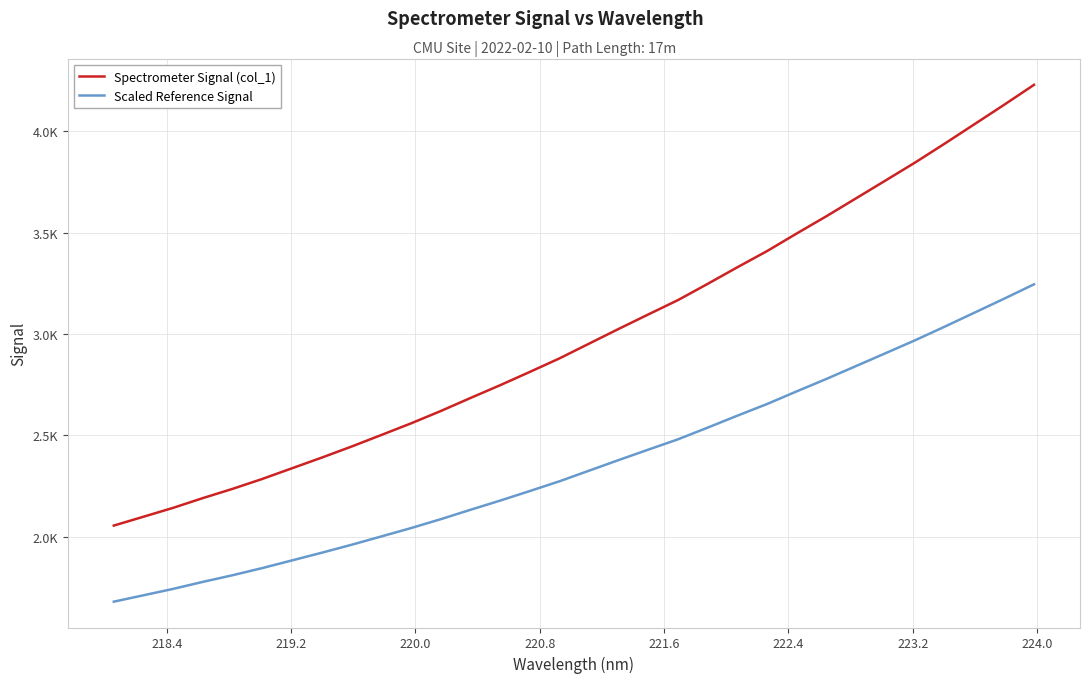

True or false: Spectrometer Signal (col_1) and Scaled Reference Signal cross at least once.

False